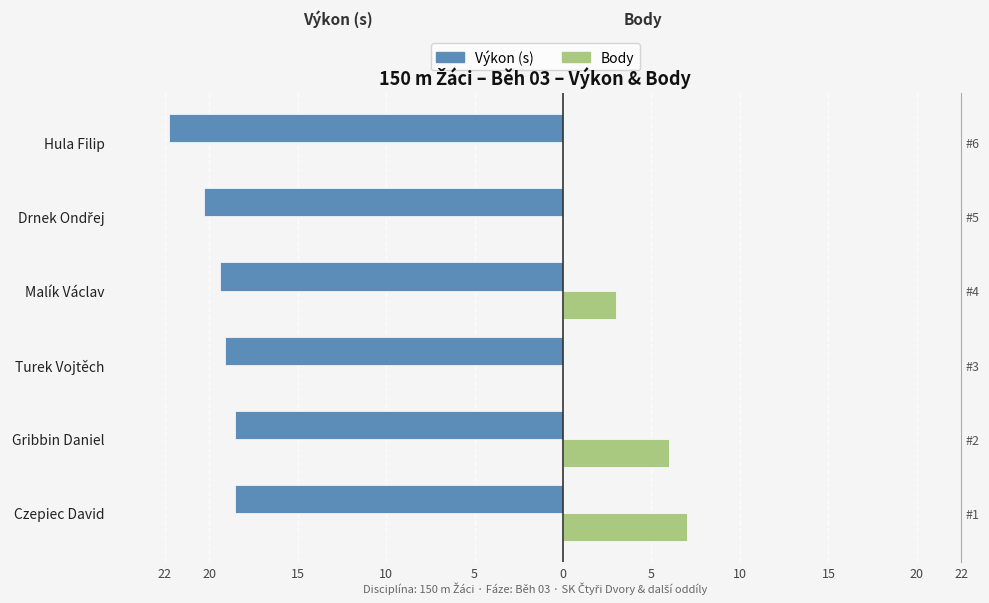

The Výkon series shows -7.1 at Hula Filip. True or false?

False